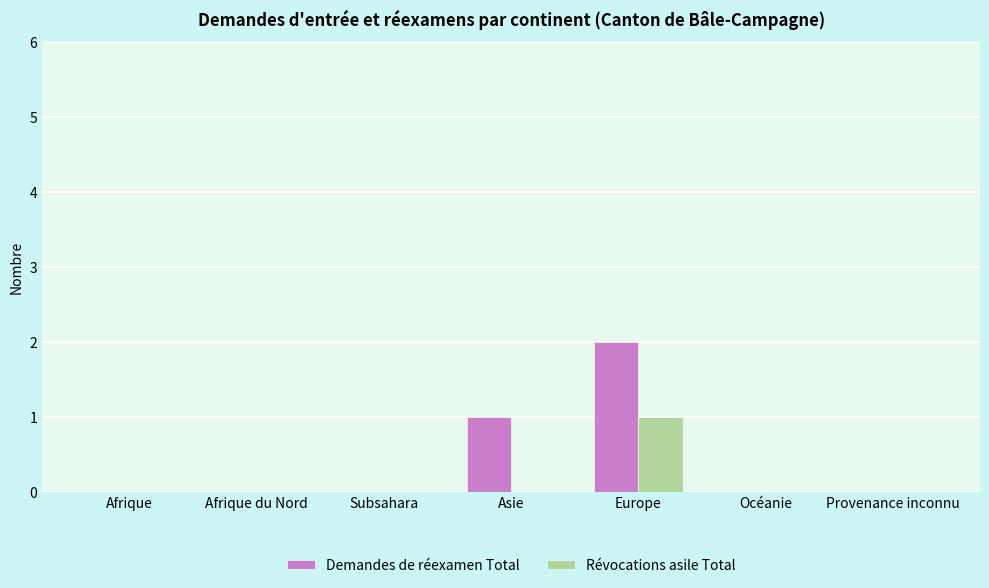

Reading left to right, extract all data points from this chart.

Demandes de réexamen Total: 0	0	0	1	2	0	0
Révocations asile Total: 0	0	0	0	1	0	0